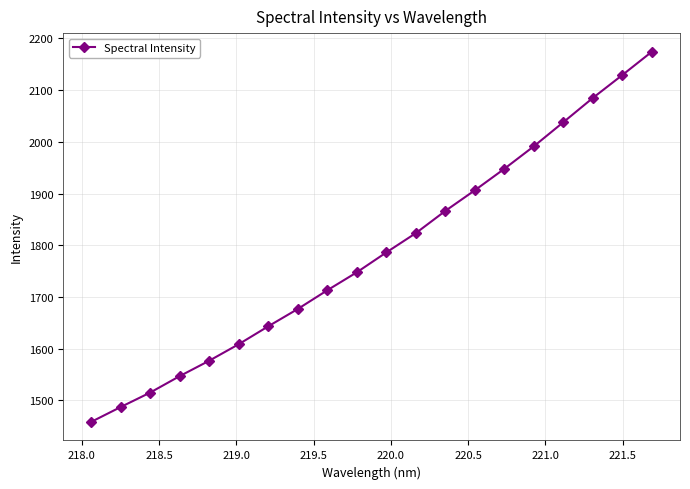

Reading right to left, list all the values displayed in this chart.

2174.5	2129.5	2085.2	2038.2	1991.7	1948.1	1906.6	1866.7	1823.7	1786.4	1747.9	1713.2	1677.0	1643.5	1608.9	1576.9	1547.1	1515.3	1487.3	1458.5